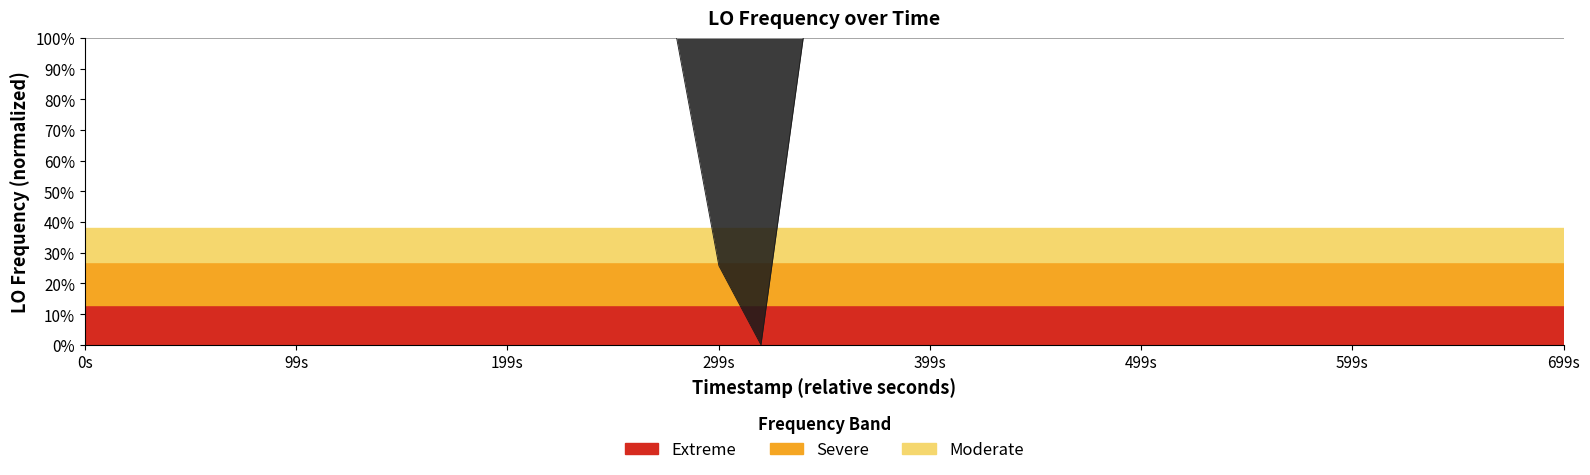

How many points are lower than both their immediate neighbors (excluding endpoints)?

7